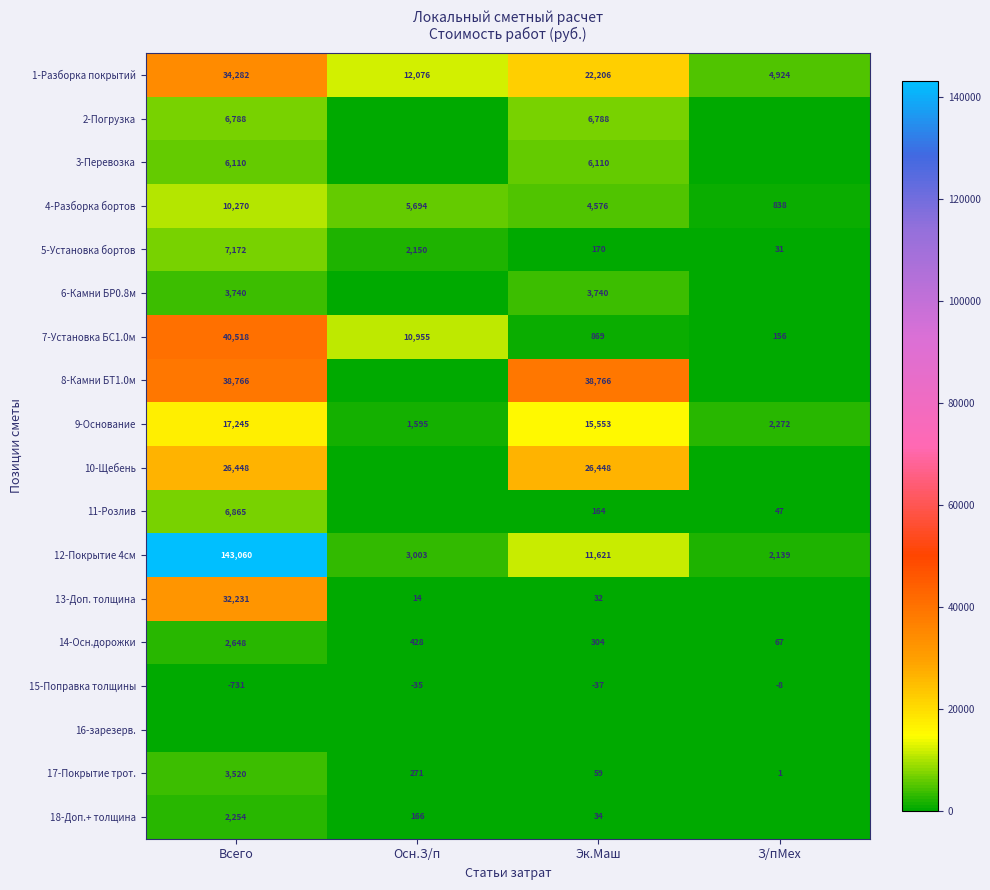

Count the number of categories in the chart.

4